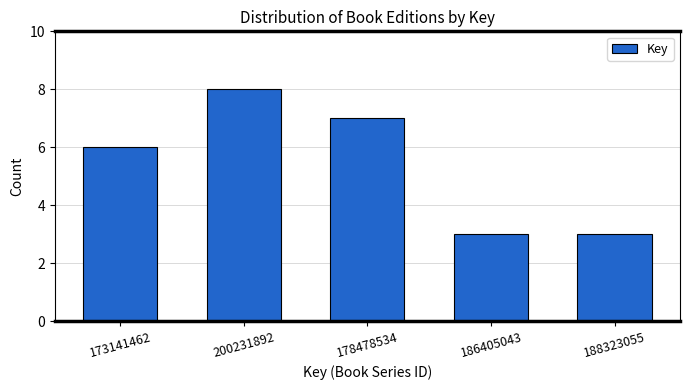

Reading left to right, transcribe all the data shown in this chart.

6	8	7	3	3